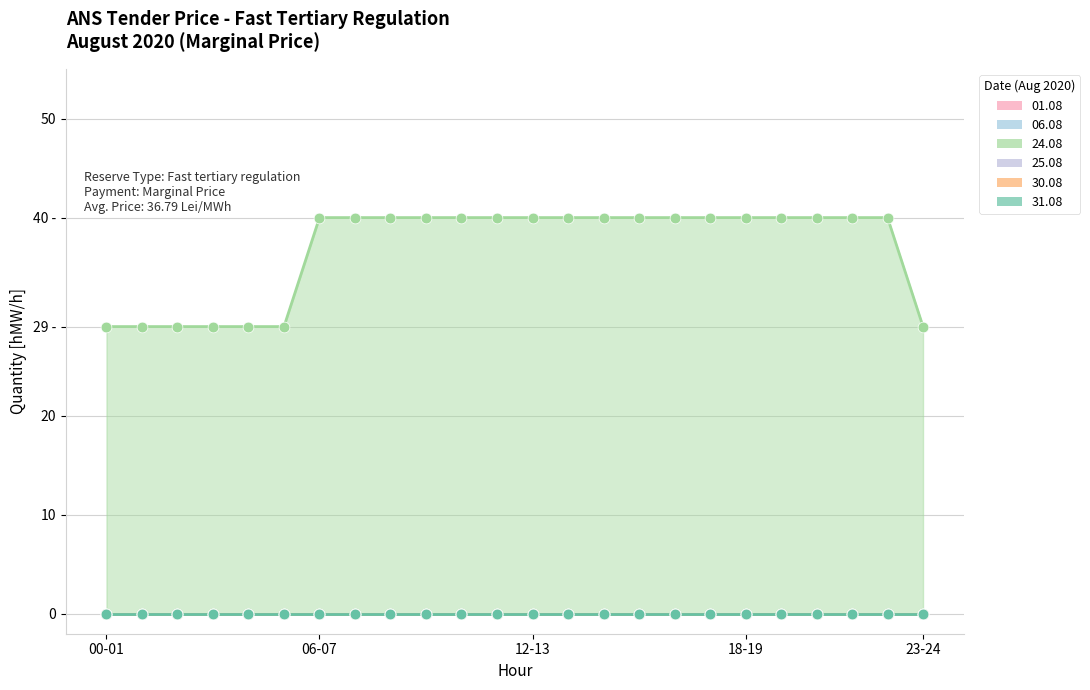

Which series reaches the maximum Y coordinate?

24.08